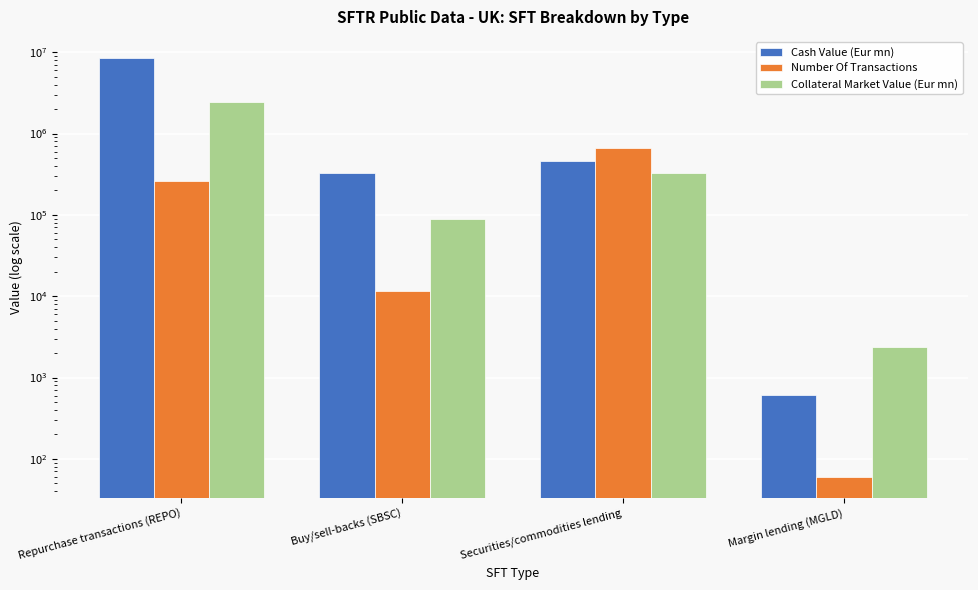

At which category is the sum across all series the highest?

Repurchase transactions (REPO)